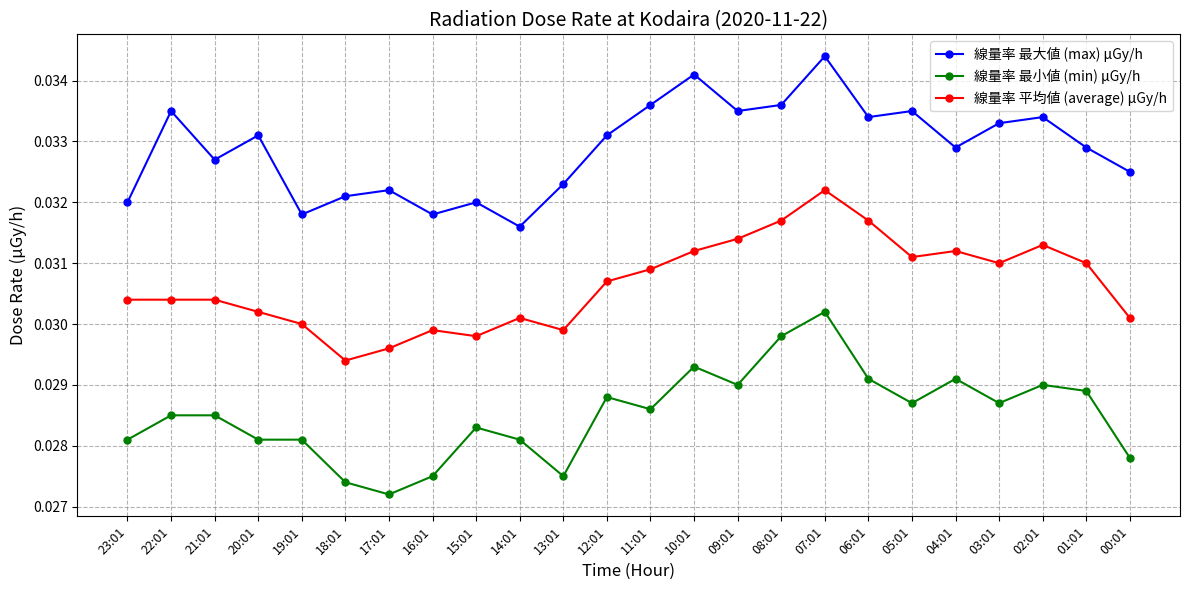

Between 20:01 and 05:01, which series saw the biggest shift?

線量率 平均値 (average) μGy/h